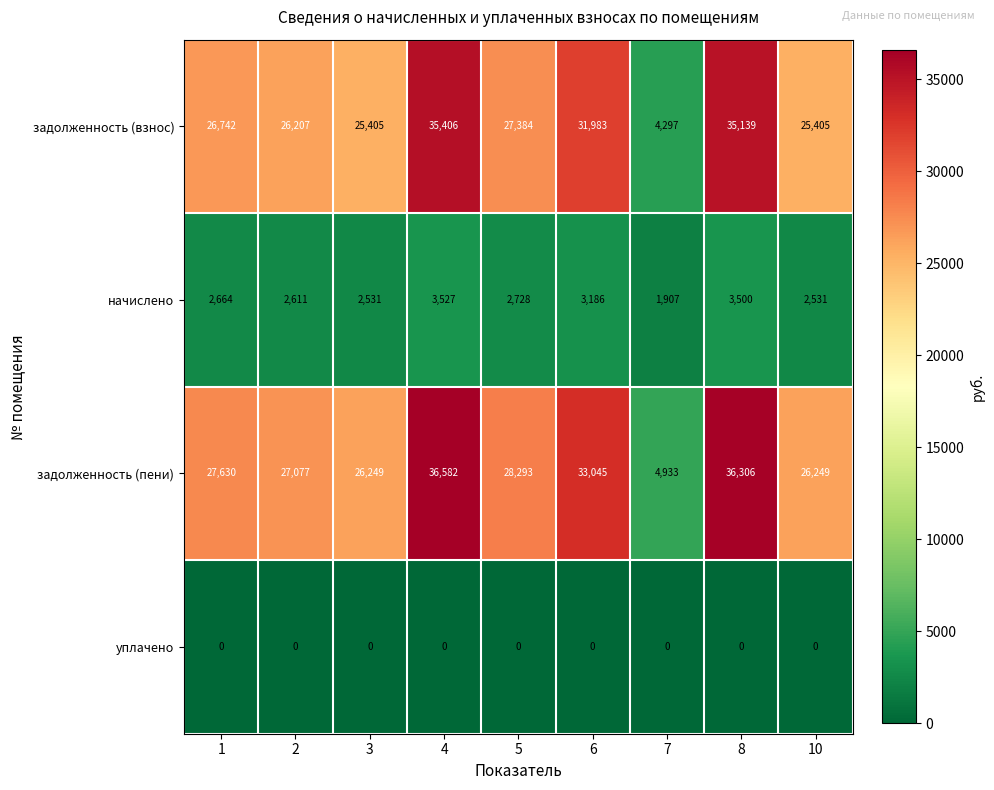

Is the value of начислено at 5 greater than the value of уплачено at 1?

Yes